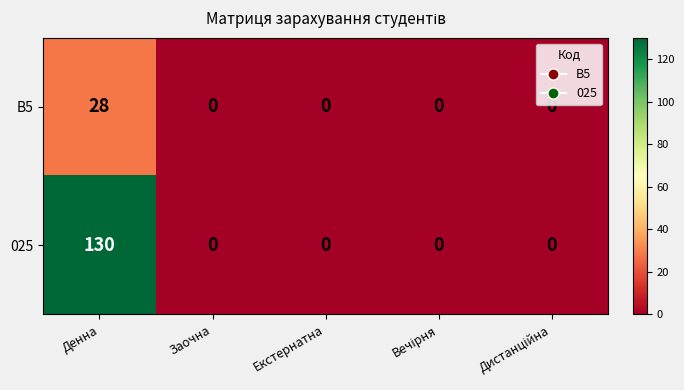

How many distinct data groups are displayed?

2